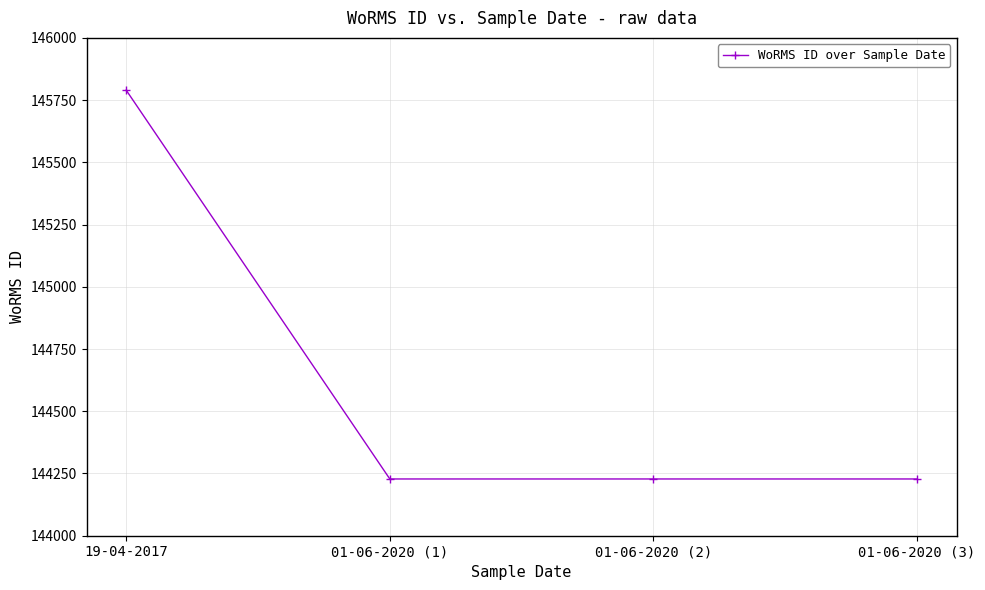

What is the maximum value shown in the chart?

145790